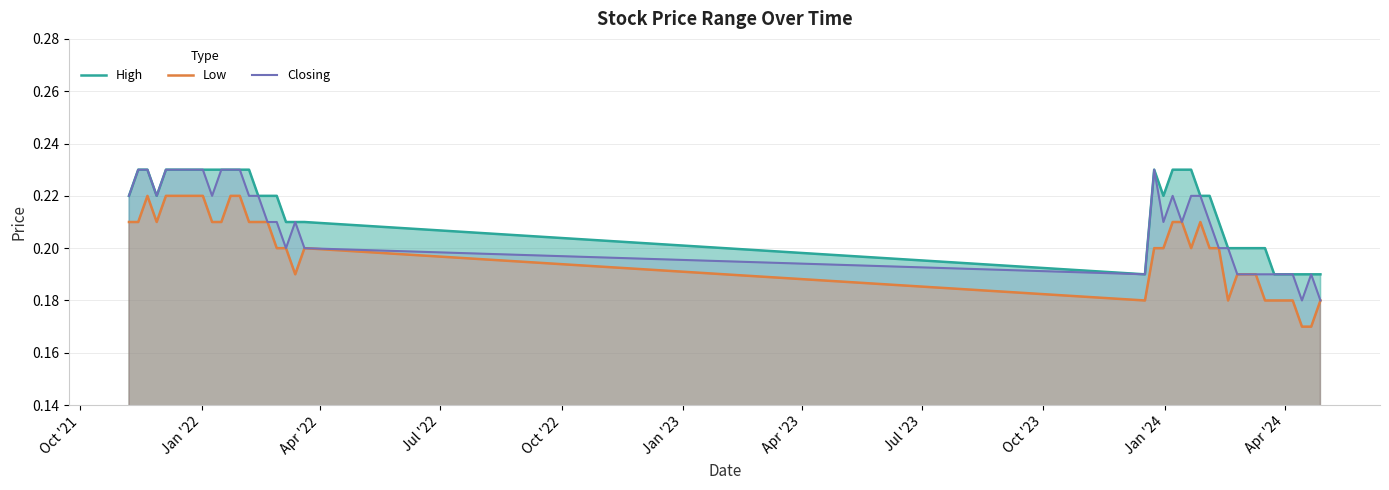

Is the value of High at 22 greater than the value of Closing at Jul '22?

No